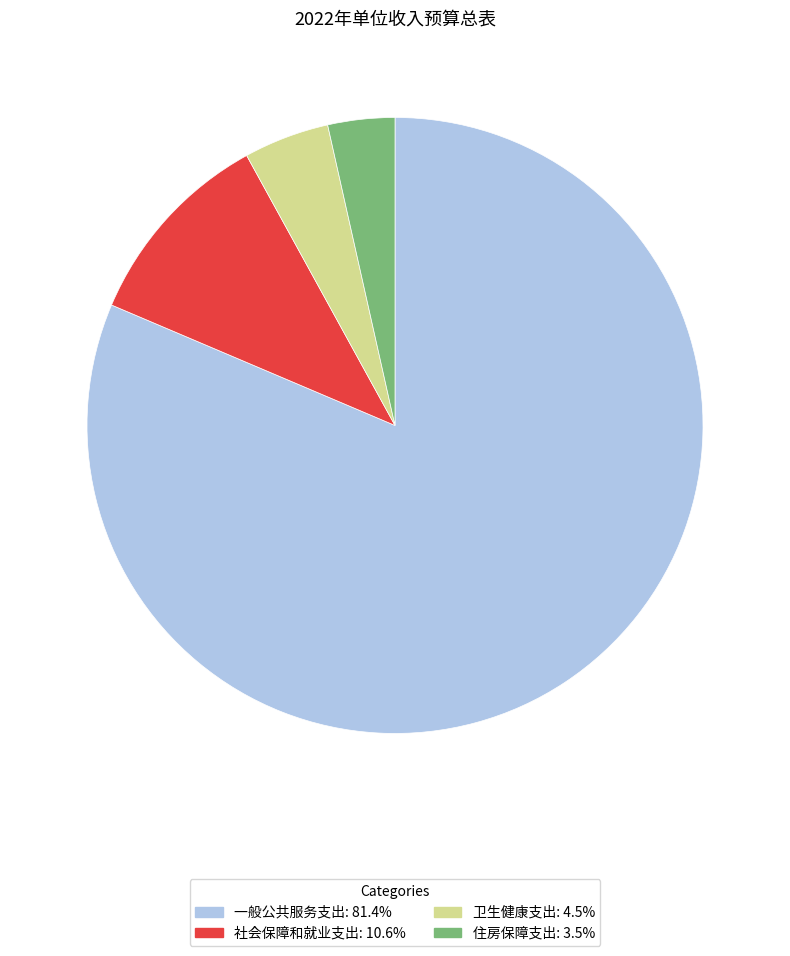

Count the number of slices in the pie.

4